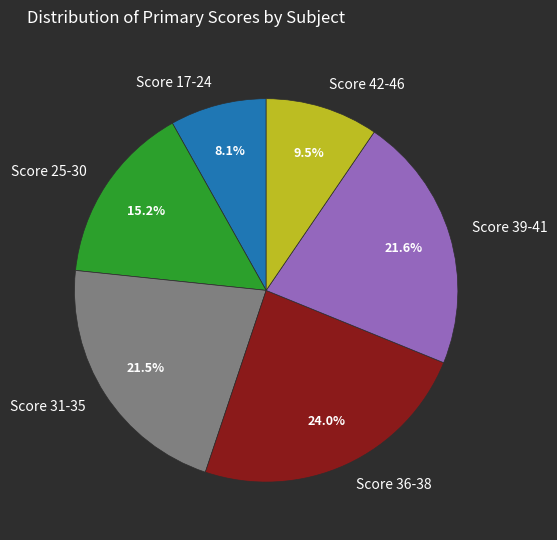

Approximately how many times larger is the value at Score 36-38 compared to Score 39-41?

1.1